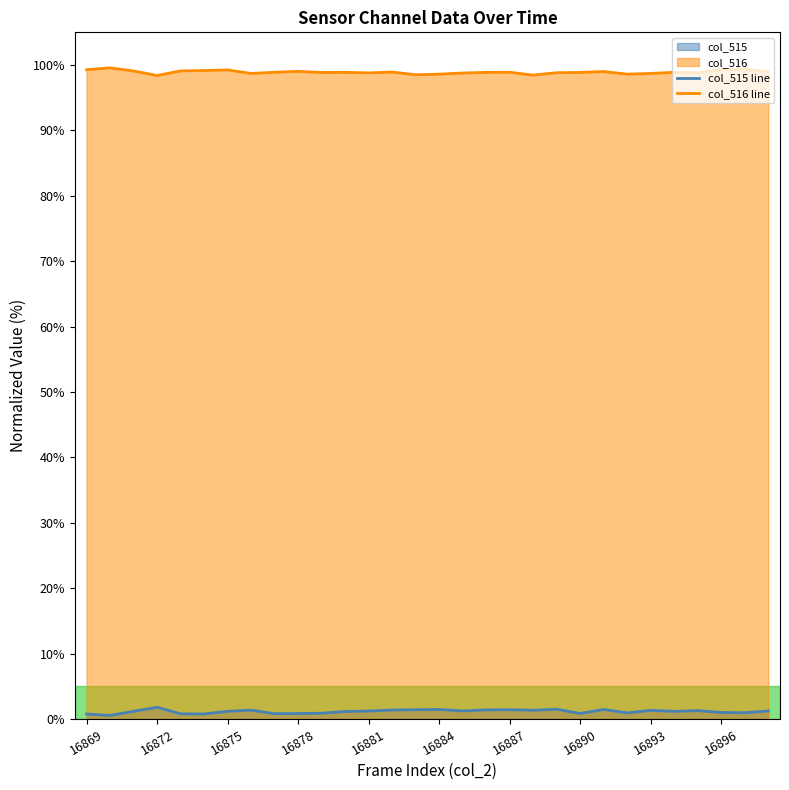

What is the maximum value for col_516 line?

99.6